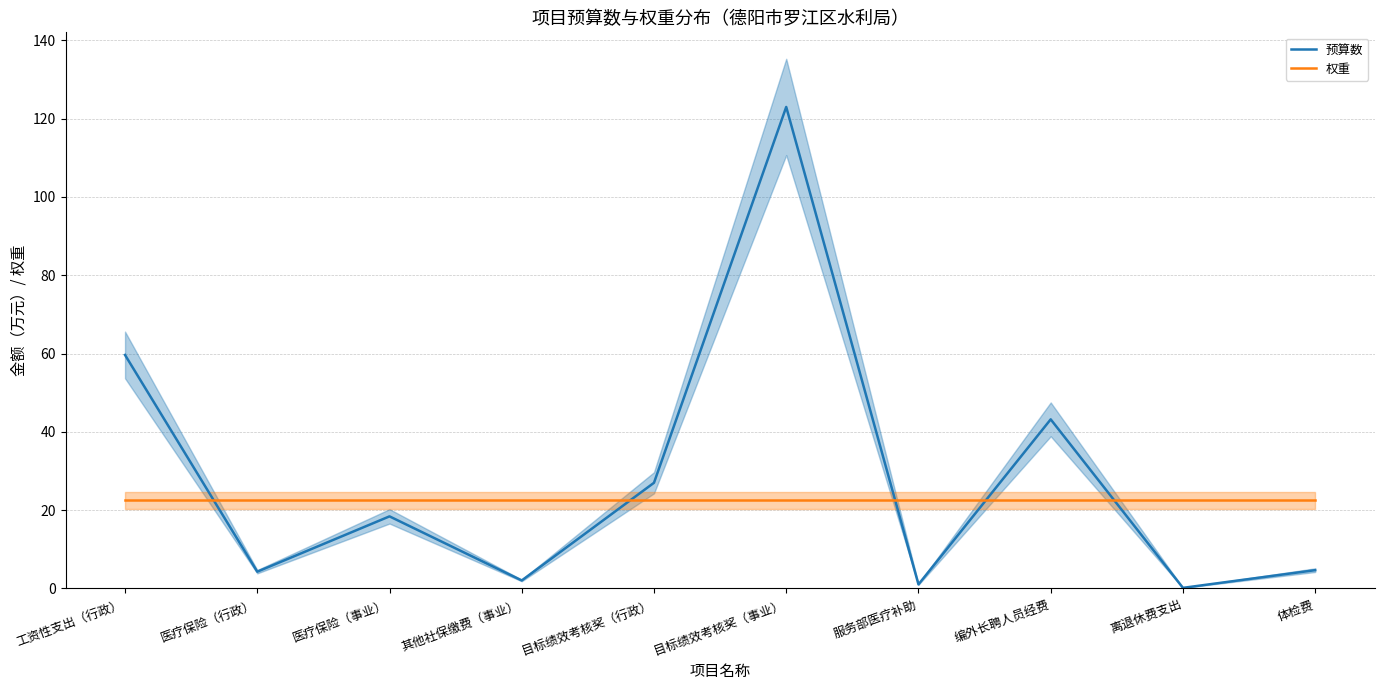

At how many categories does at least one series exceed 3?

10